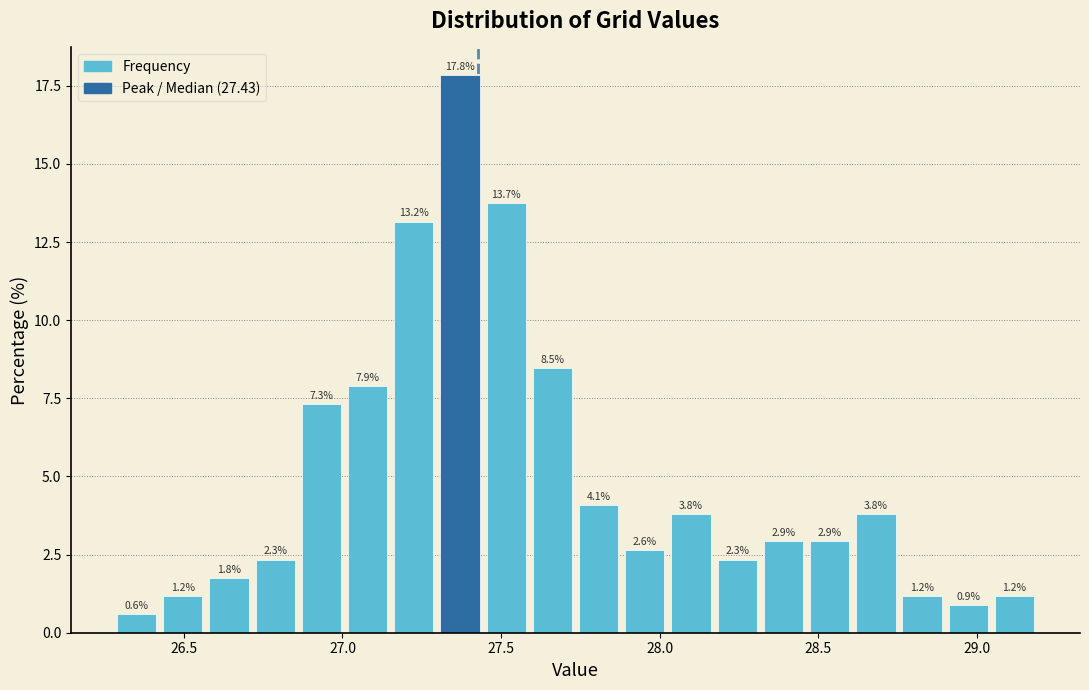

Read against the x-axis, roughly where is the centre of the tallest bar?

27.35